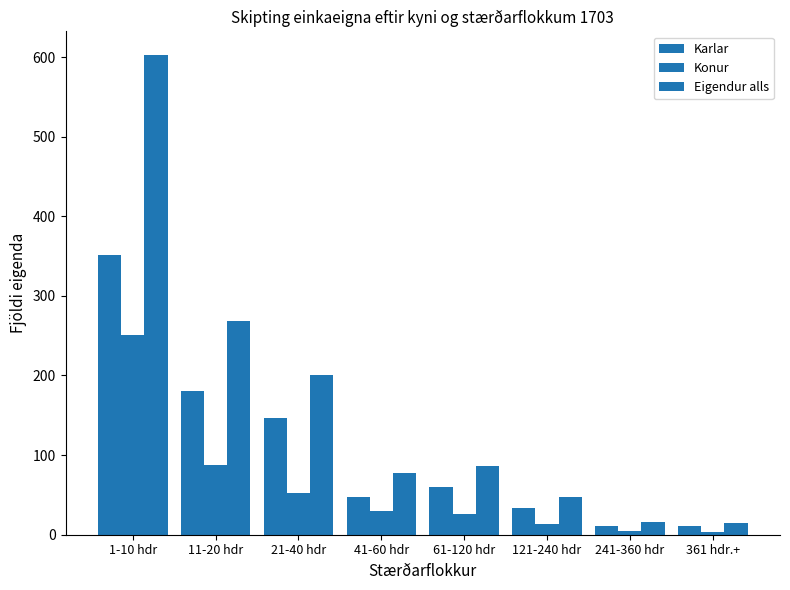

List the series in order of their overall mean, highest first.

Eigendur alls, Karlar, Konur